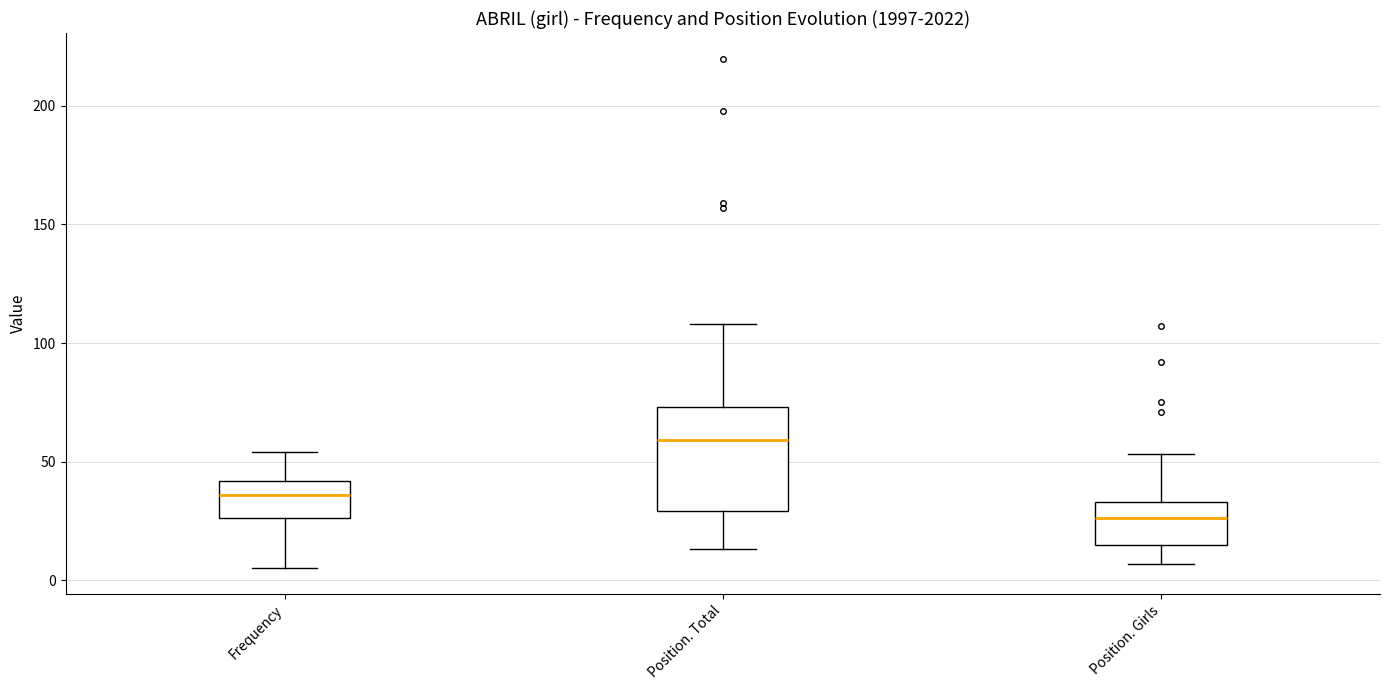

Reading left to right, read every box against the y-axis: the position of its median line, the range the box covers, and the ends of its whiskers. The values are not printed on the chart, so give them approximately, as read against the axis.

Frequency: median 35, box 25 to 40, whiskers 5 to 55
Position. Total: median 60, box 30 to 75, whiskers 15 to 110
Position. Girls: median 25, box 15 to 35, whiskers 5 to 55